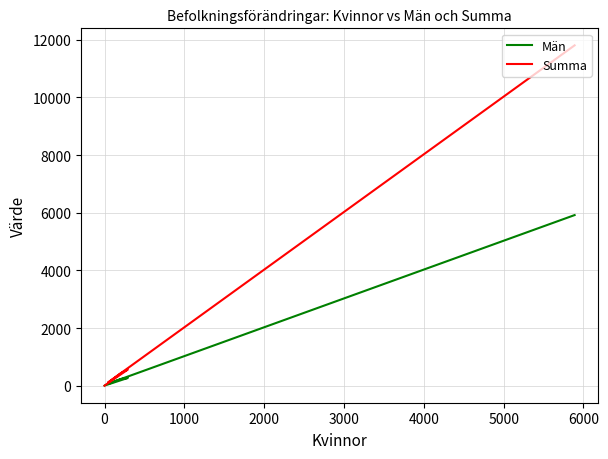

What are all the series names shown in the legend?

Män, Summa